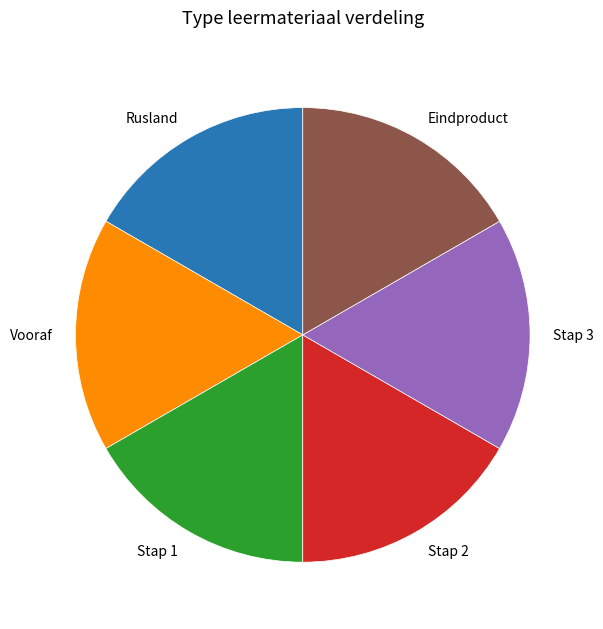

Is Eindproduct the majority of the pie?

No